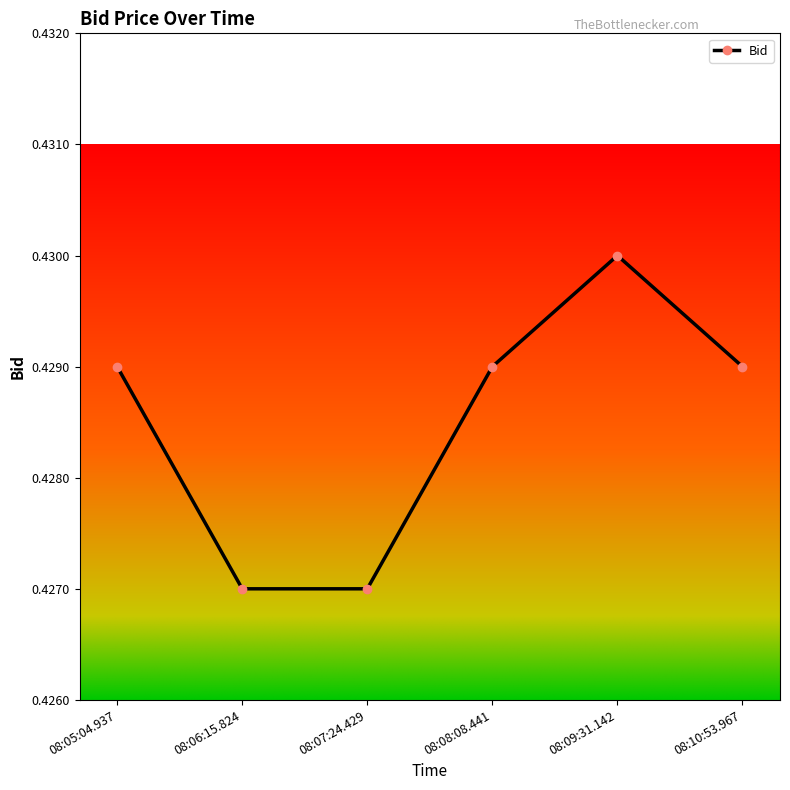

The value at 08:09:31.142 is 0.6. True or false?

False